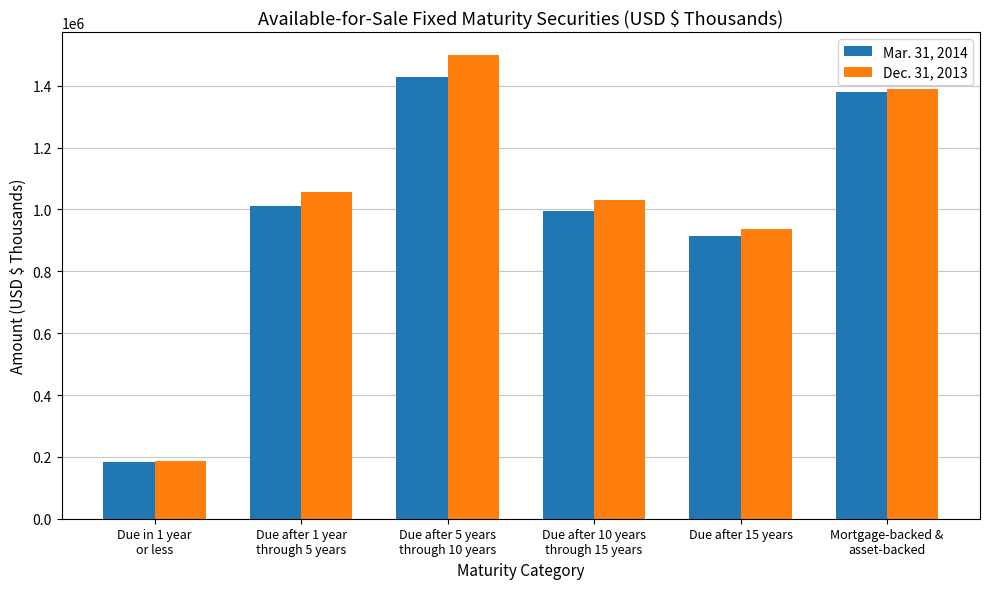

At which label does Mar. 31, 2014 reach its minimum?

Due in 1 year
or less